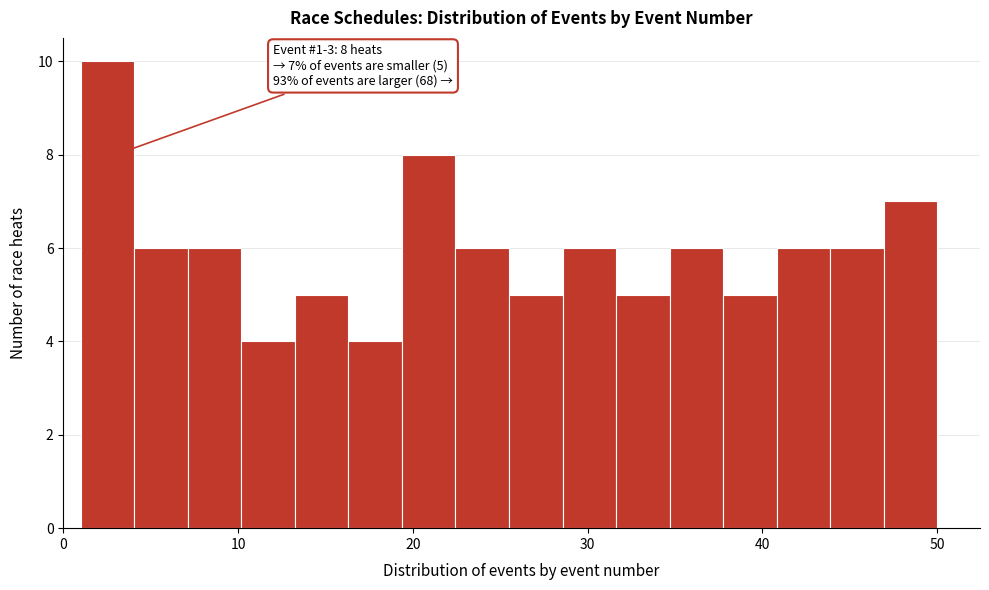

Read against the x-axis, roughly where is the centre of the tallest bar?

3